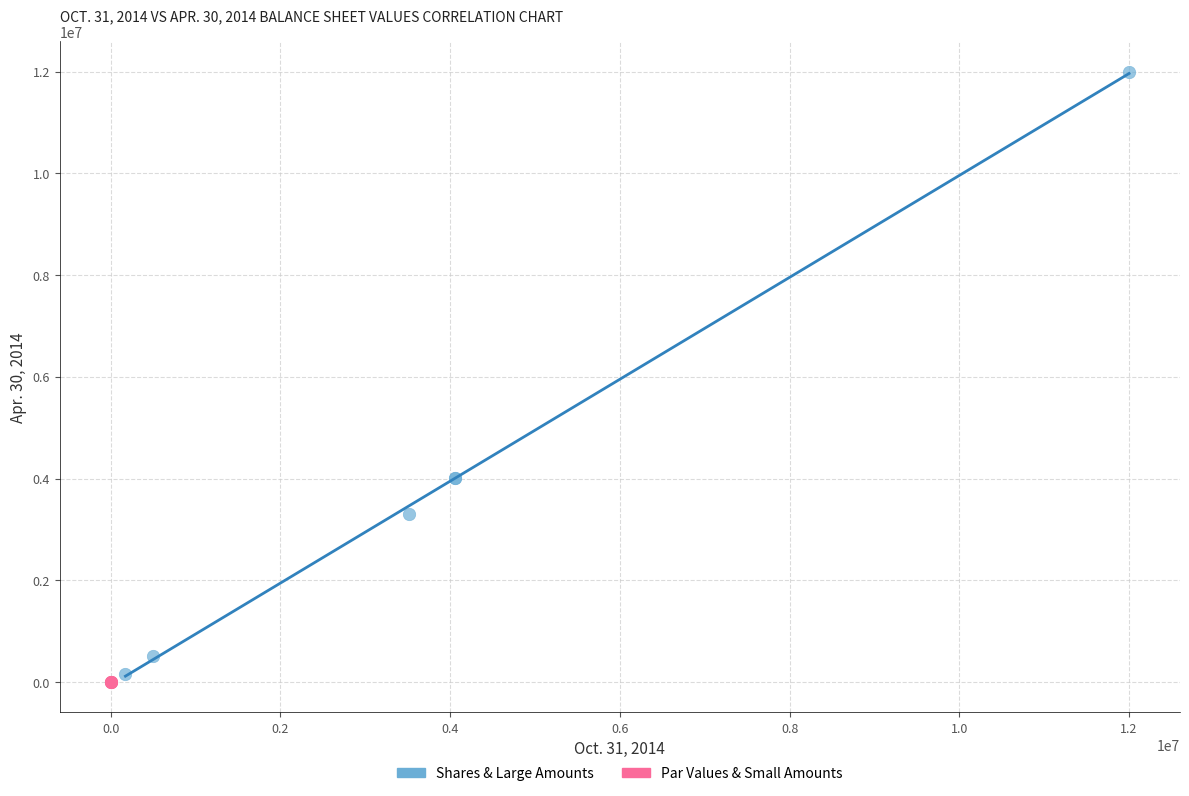

Which series reaches the minimum Y coordinate?

Par Values & Small Amounts